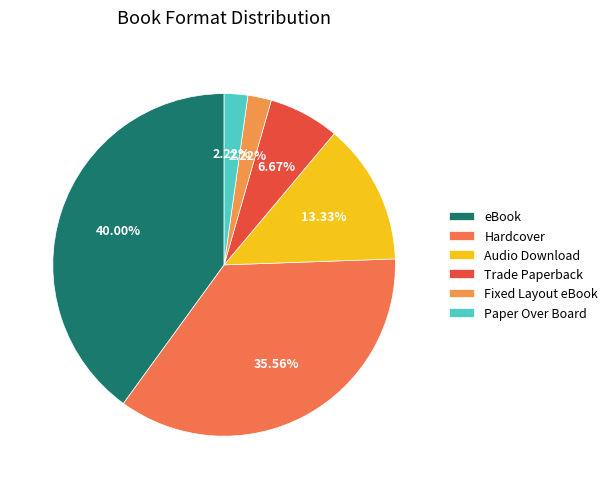

What is the largest slice in the pie chart?

eBook